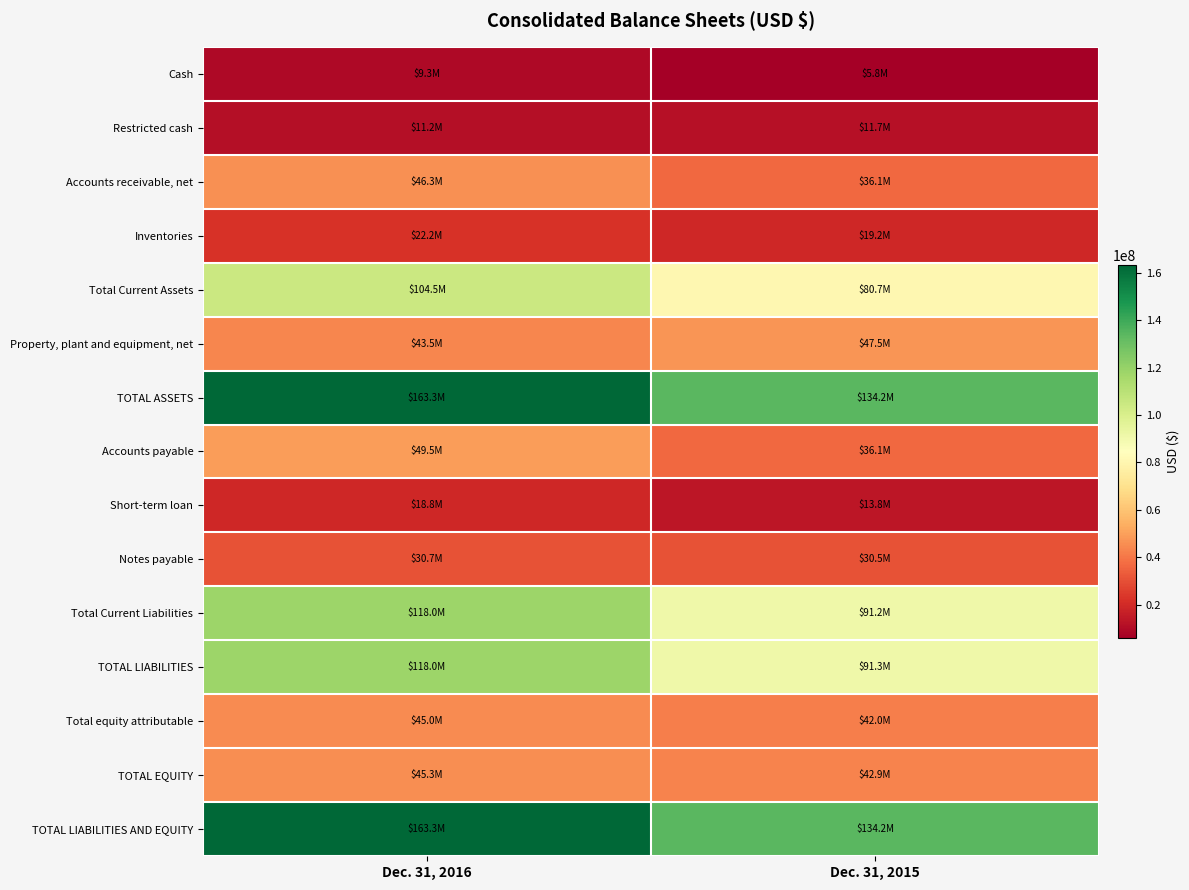

What is the total value across all series at Dec. 31, 2015?

817242342